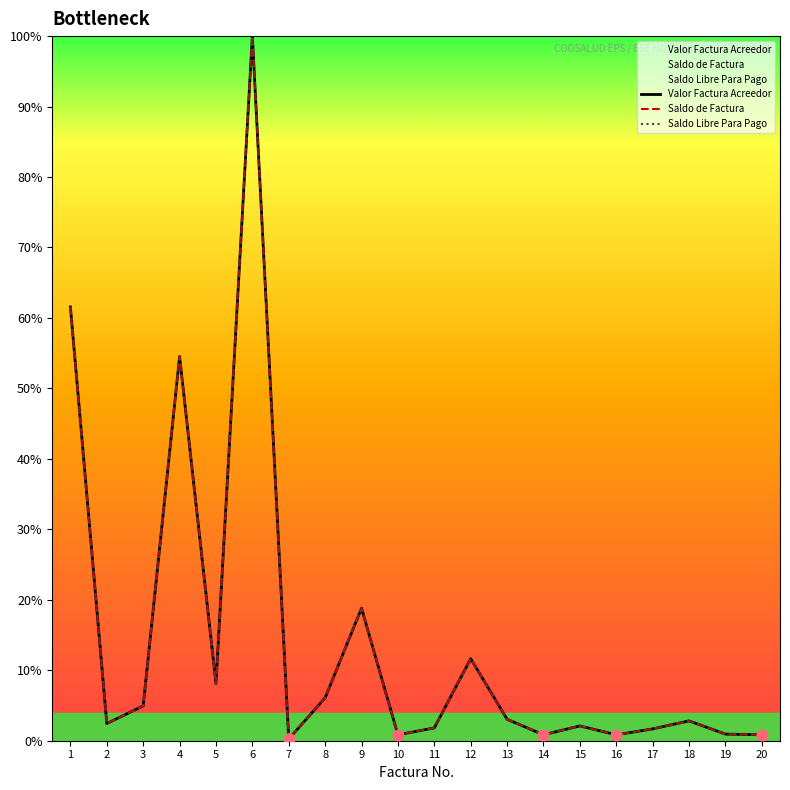

Which series contains the highest Y value?

Valor Factura Acreedor